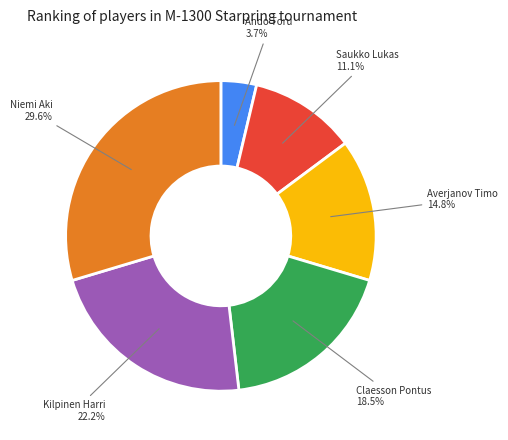

How much of the chart is everything except Claesson Pontus?

81.5%